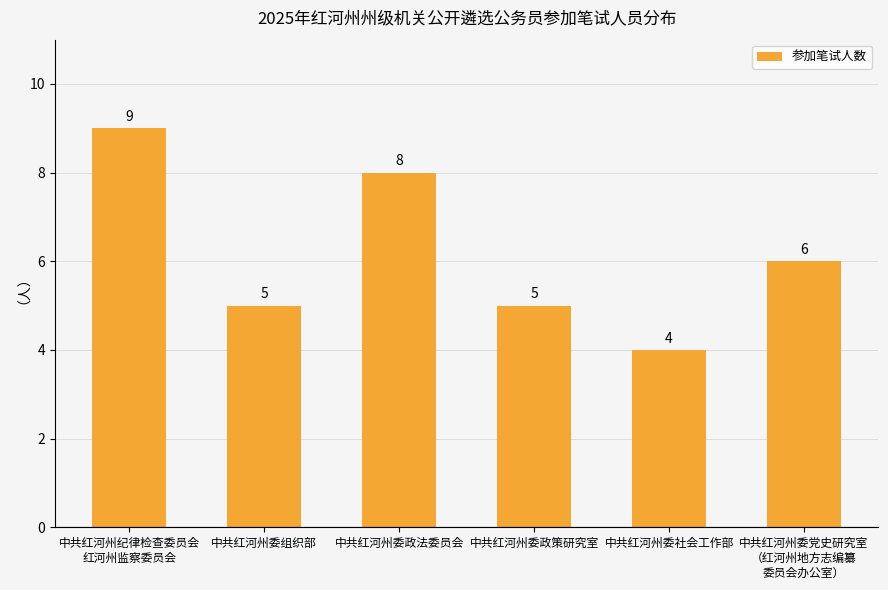

What is the sum of all values?

37